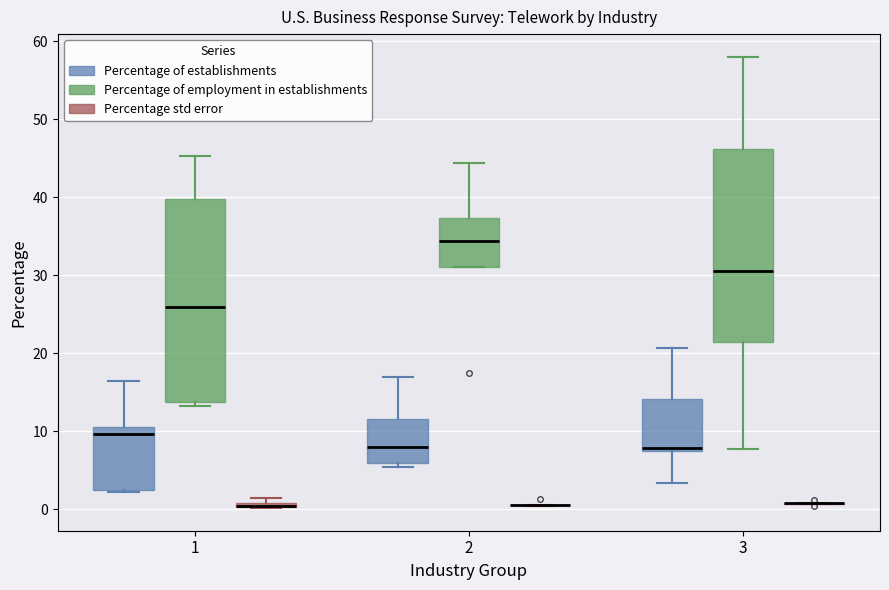

Which box is the tallest, from its lower edge to its upper edge?

1 (Percentage of employment in establishments)